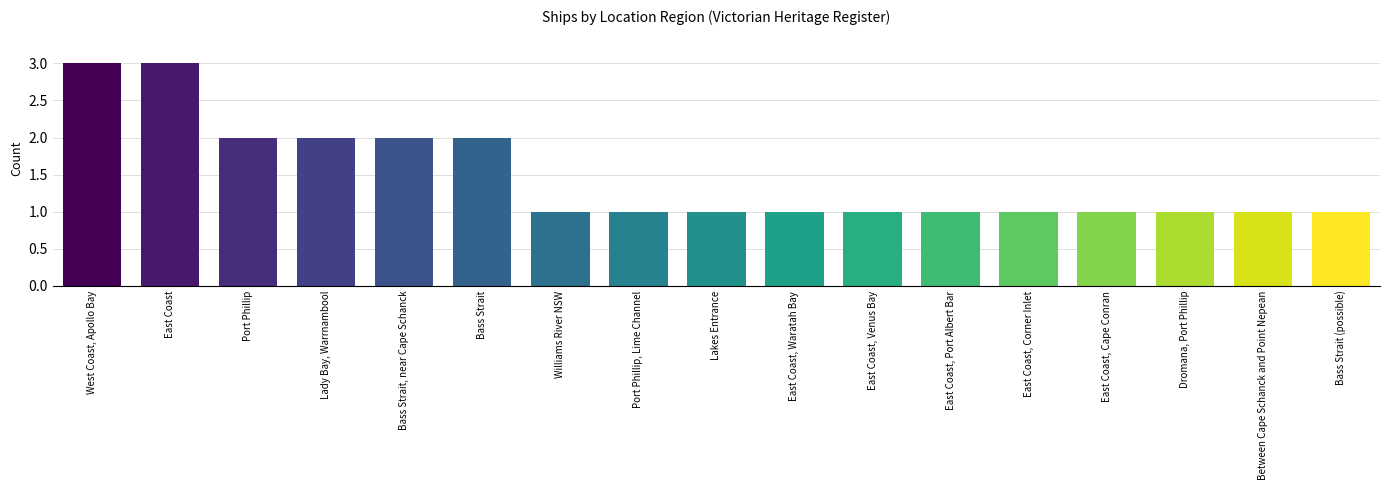

What is the minimum value shown in the chart?

1